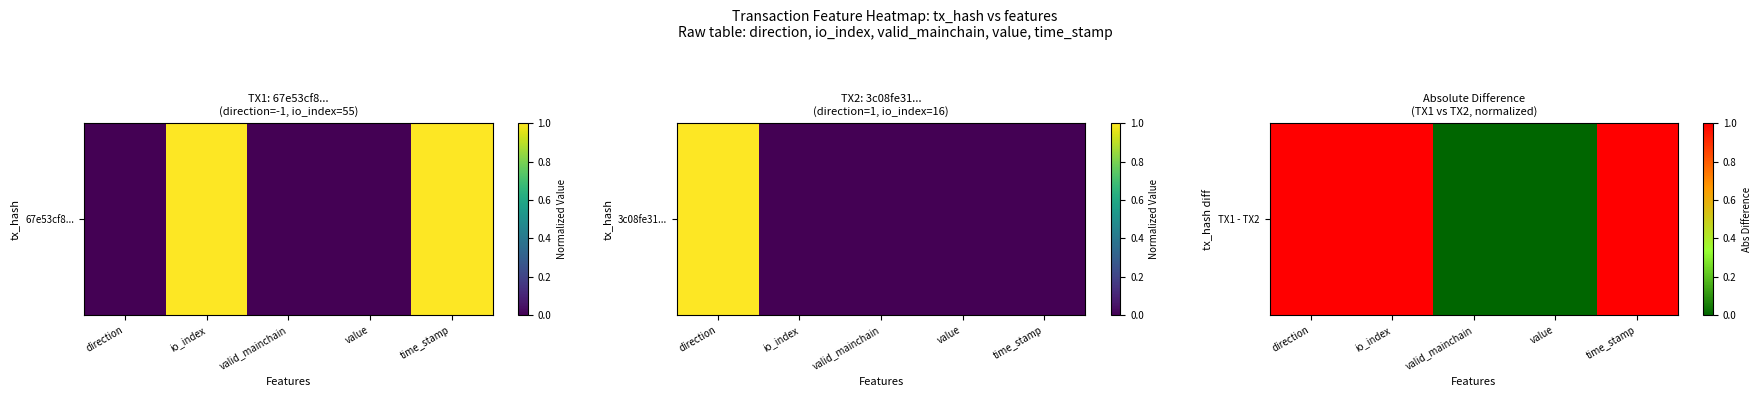

Reading right to left, transcribe all the data shown in this chart.

1	0	0	1	1